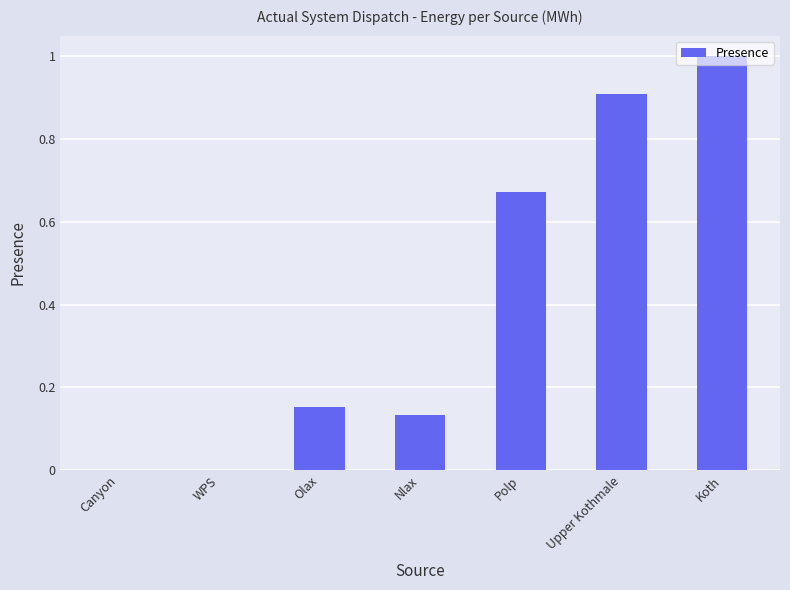

Is it true that the value at Upper Kothmale is 0.5?

False